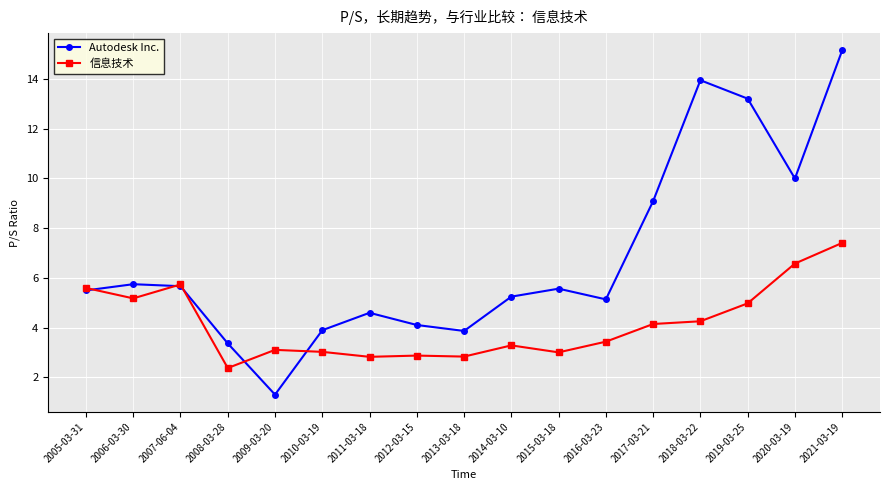

At which category is the sum across all series the highest?

2021-03-19